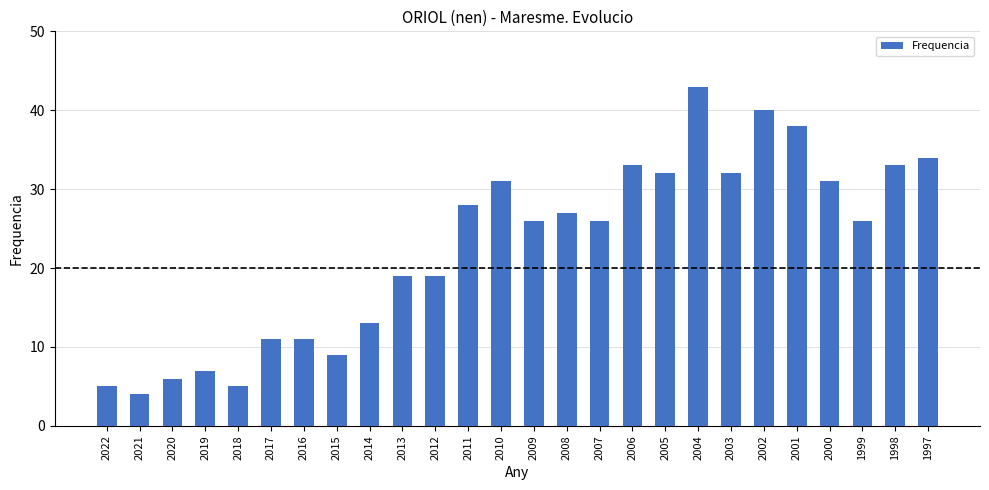

Which label corresponds to the smallest value in the chart?

2021